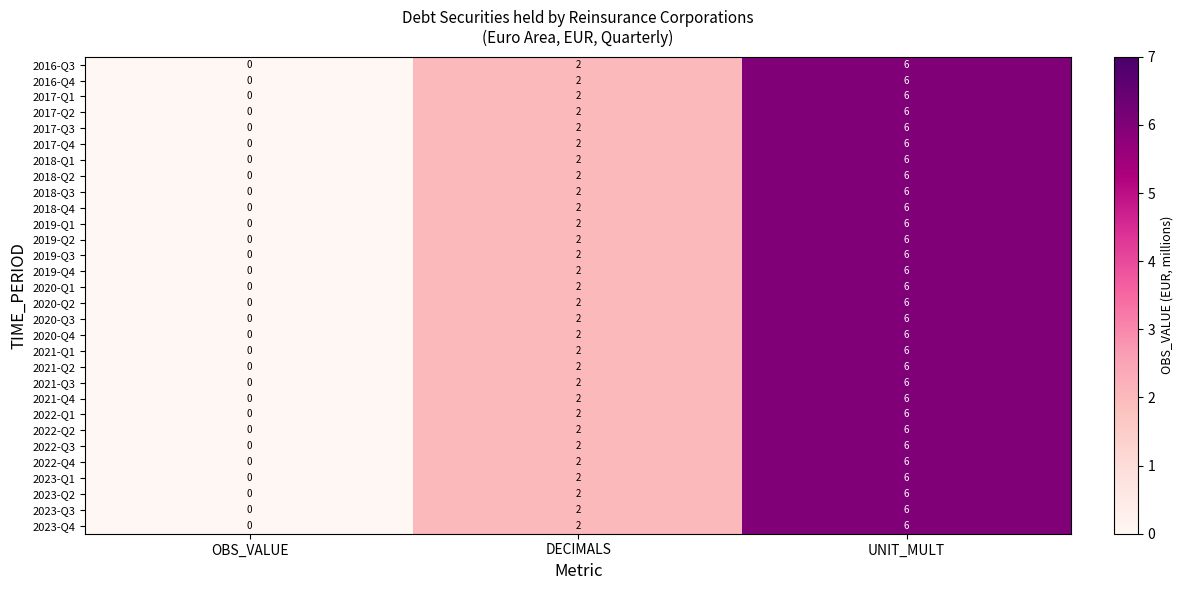

How many data points does each series have?

3